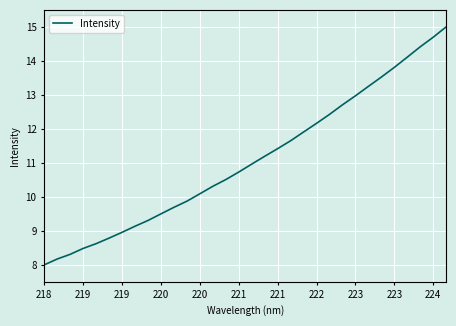

What is the minimum value shown in the chart?

8.0